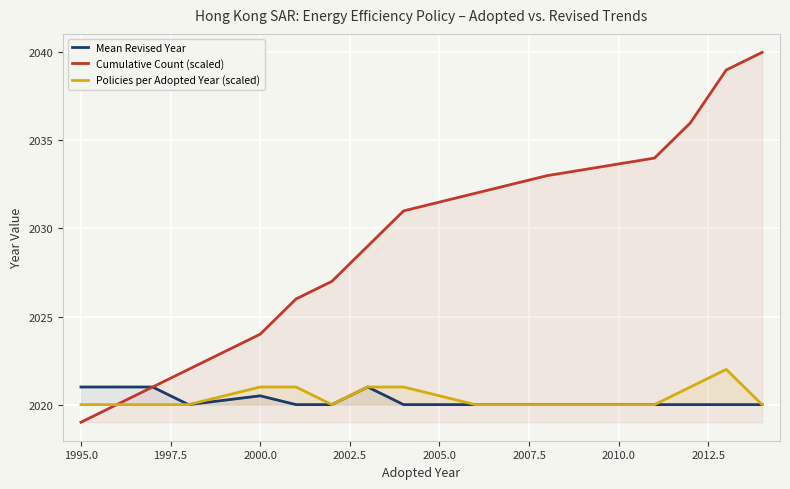

Which series has the widest spread of values?

Cumulative Count (scaled)